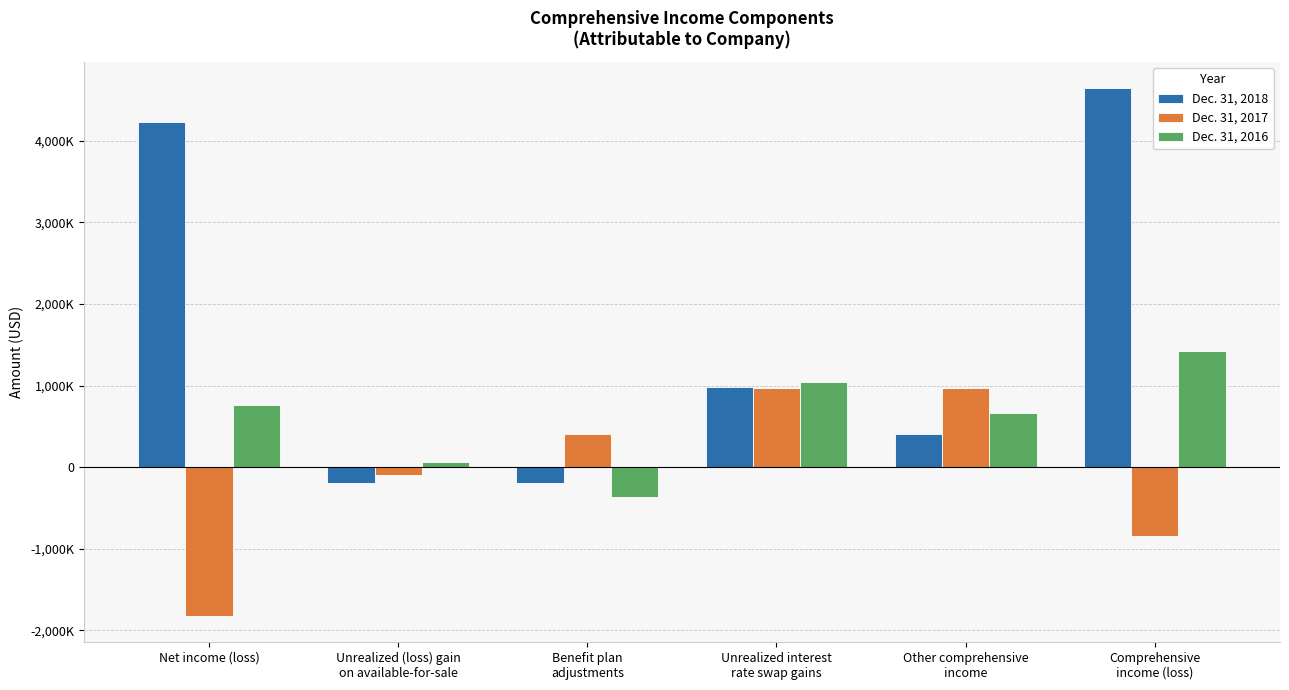

Is it true that Dec. 31, 2016 equals 1420000 at Comprehensive
income (loss)?

True